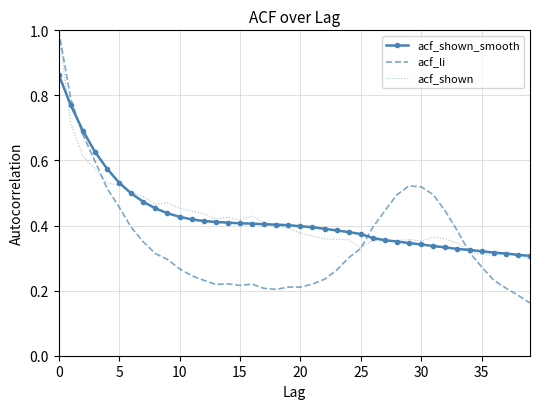

What is the greatest value displayed?

1.0